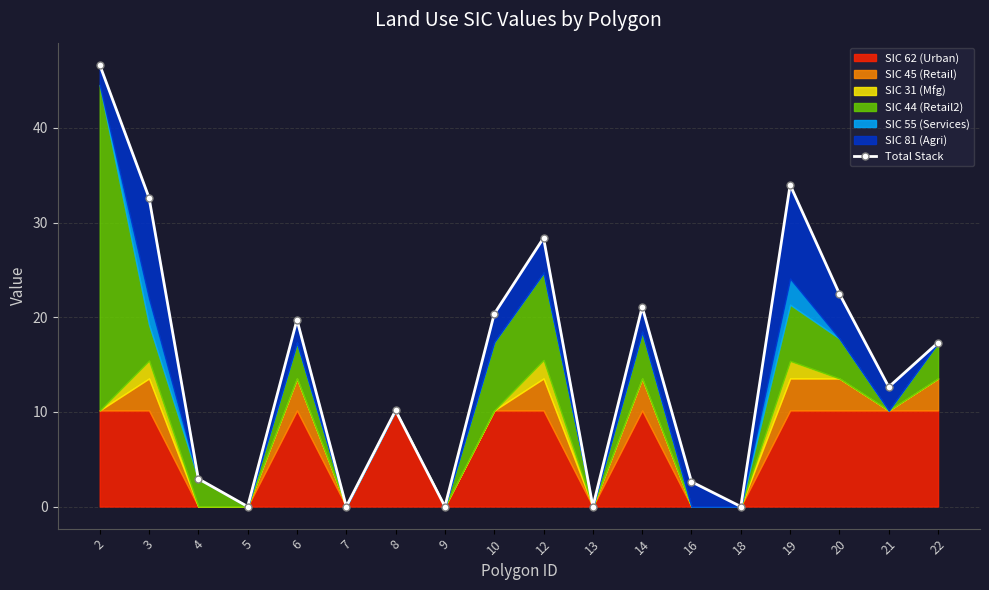

Reading left to right, extract all data points from this chart.

2=46.7	3=32.6	4=2.9	5=0.0	6=19.7	7=0.0	8=10.2	9=0.0	10=20.4	12=28.4	13=0.0	14=21.1	16=2.6	18=0.0	19=34.0	20=22.5	21=12.6	22=17.3